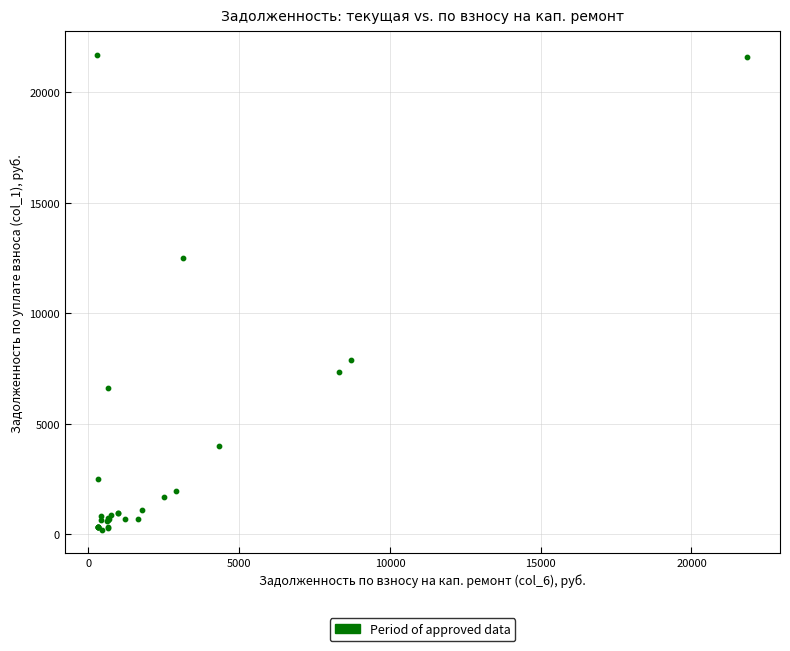

What Y value in the scatter plot is closest to 10952?

12480.6